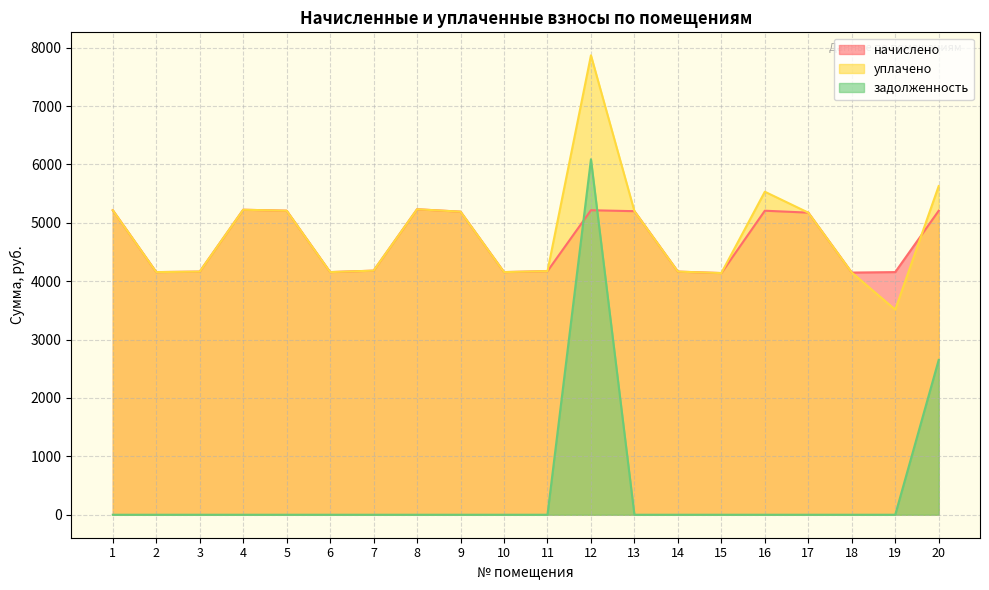

How many lines are shown in the chart?

3